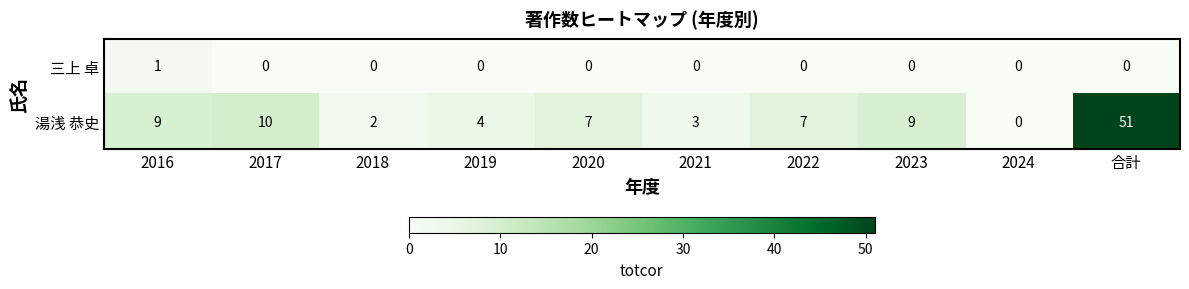

How many data points does each series have?

10